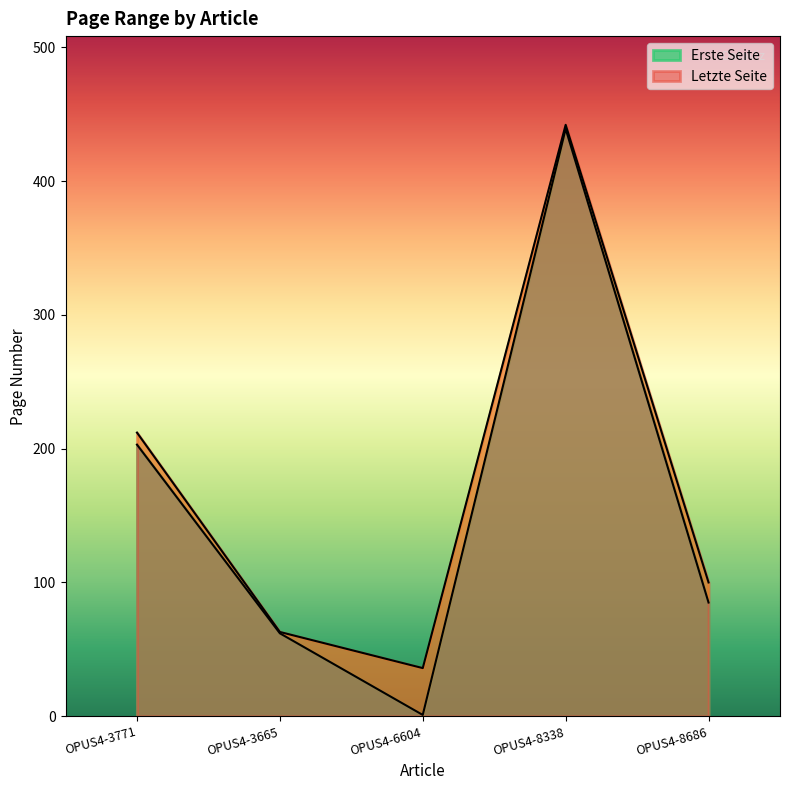

How many values in the Erste Seite series exceed 85?

2